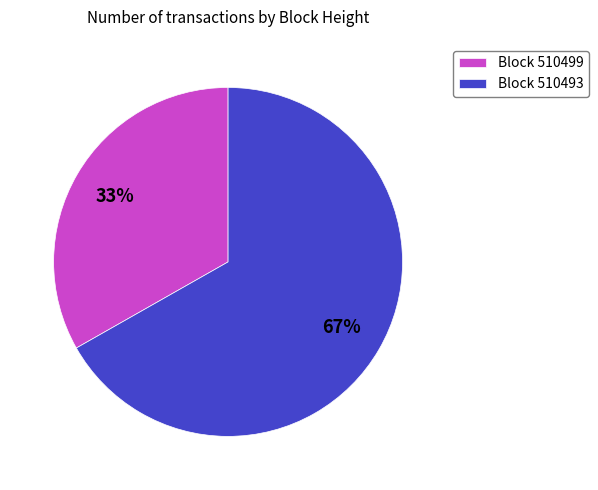

To the nearest percent, what is the average slice percentage?

50%